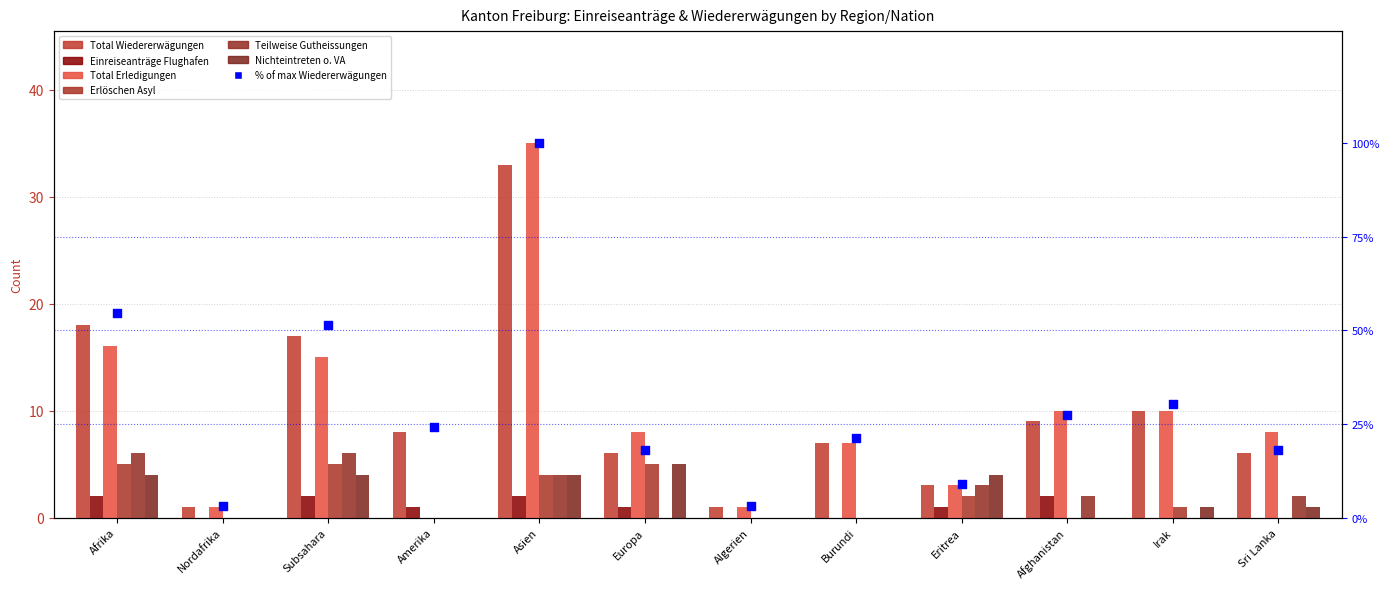

Which series reaches the minimum Y coordinate?

Einreiseanträge Flughafen